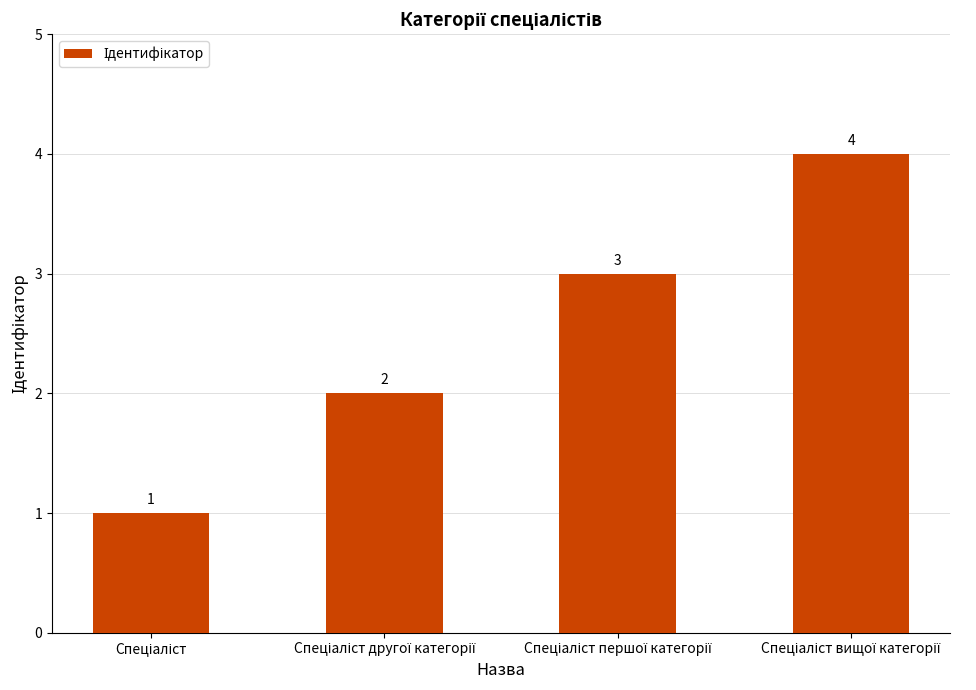

What is the maximum value shown in the chart?

4